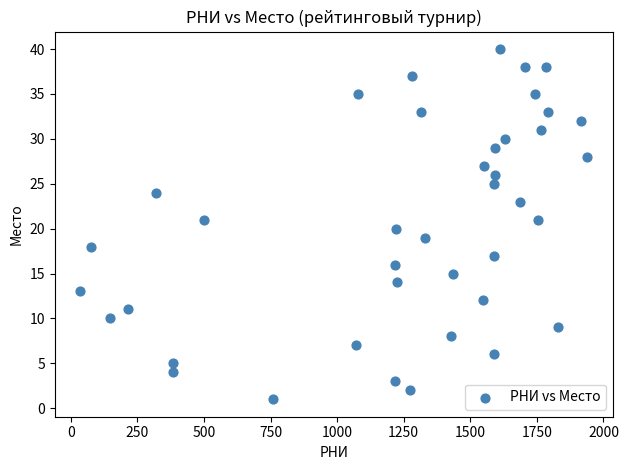

What is the range of X values (max minus min)?

1905